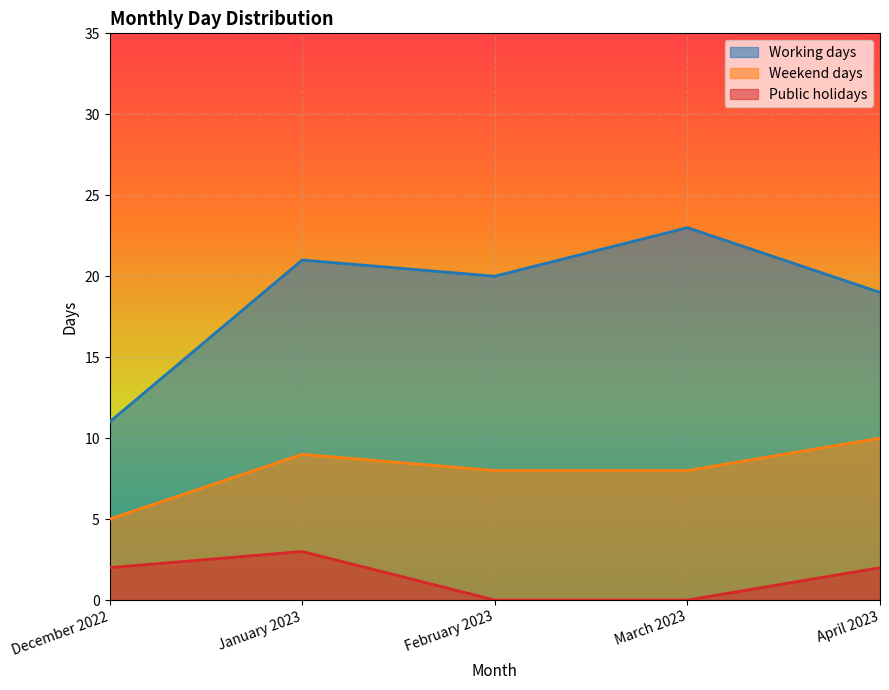

At which label does Weekend days reach its minimum?

December 2022